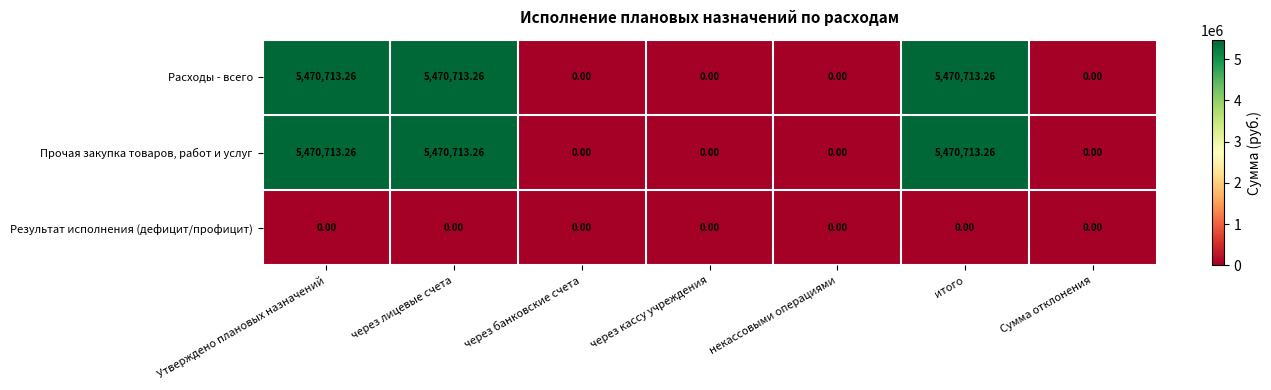

How many data points does each series have?

7